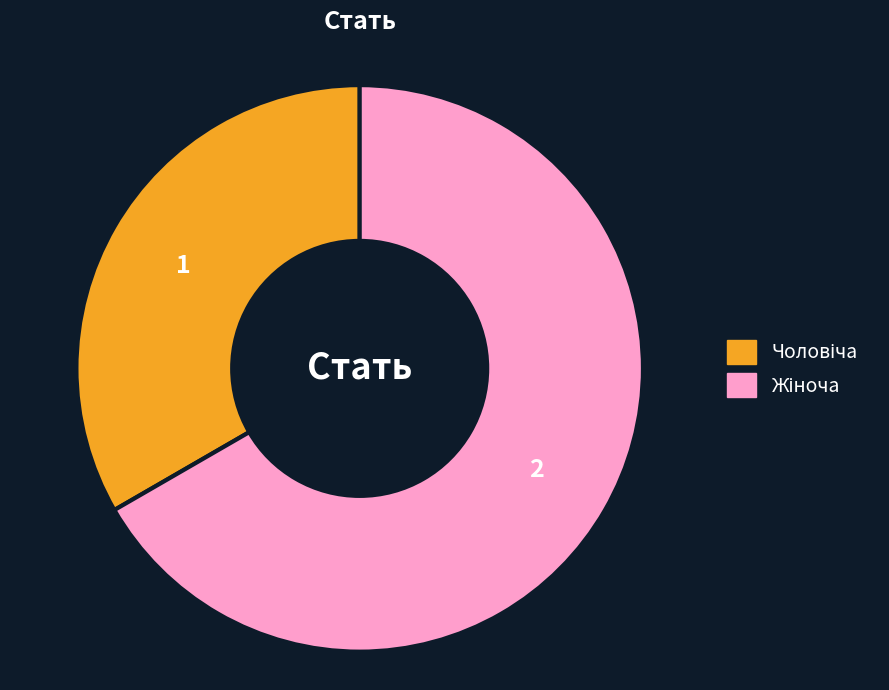

Is there a majority slice in this chart?

Yes